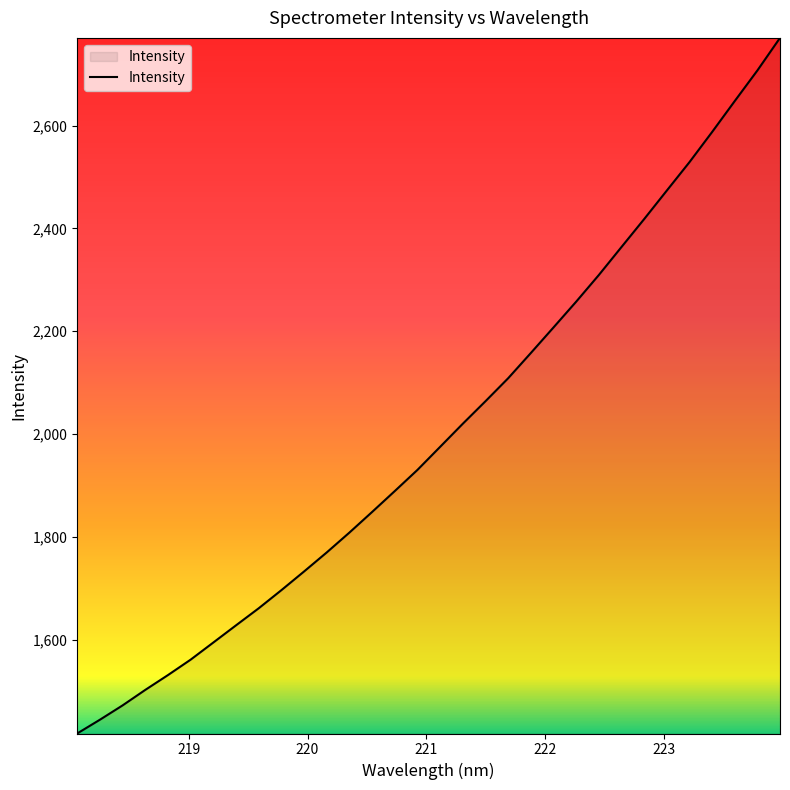

What is the maximum value shown in the chart?

2770.8